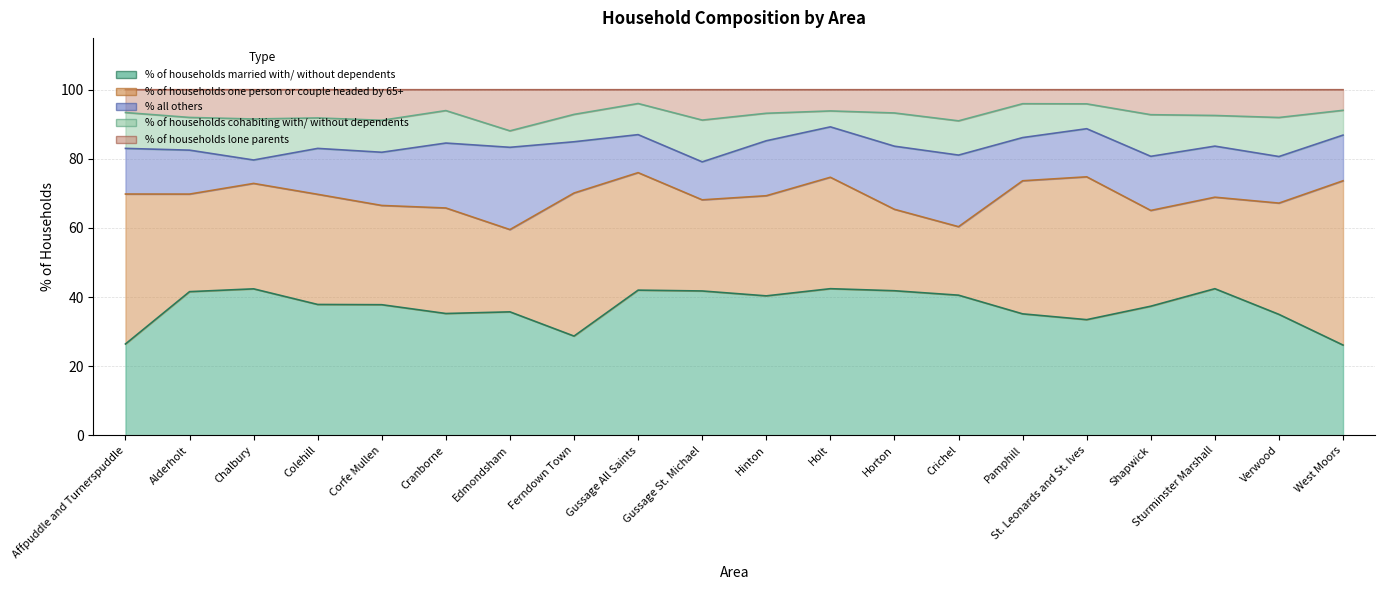

Which series has the largest range (max minus min)?

% of households one person or couple headed by 65+